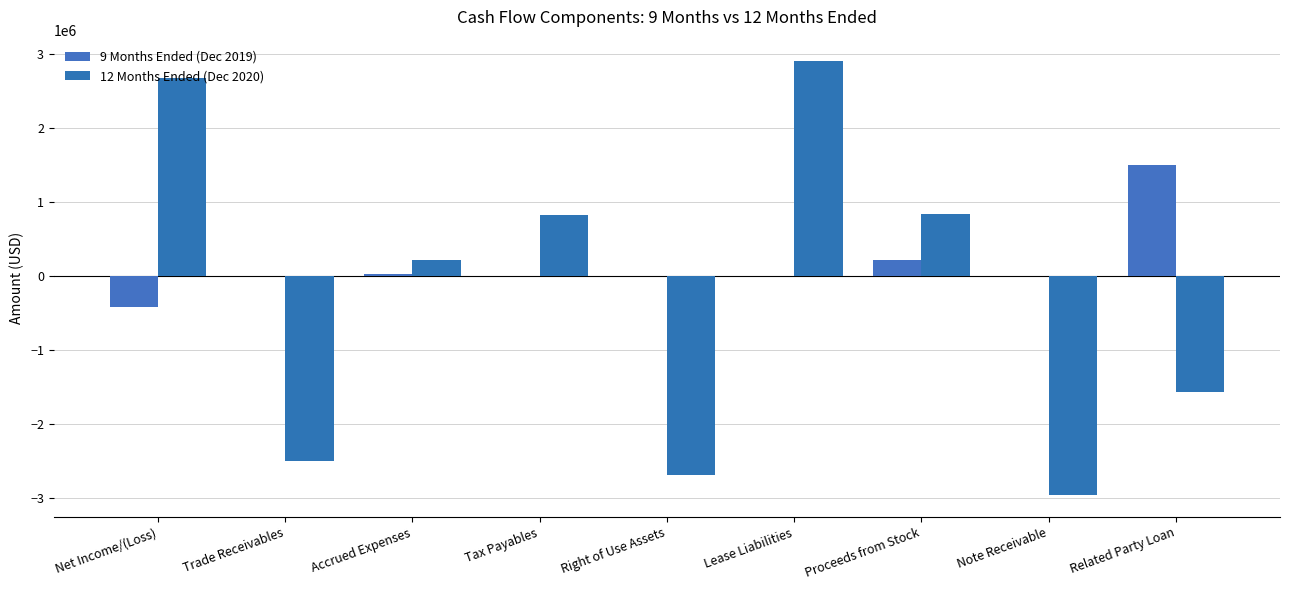

Which series has the largest range (max minus min)?

12 Months Ended (Dec 2020)